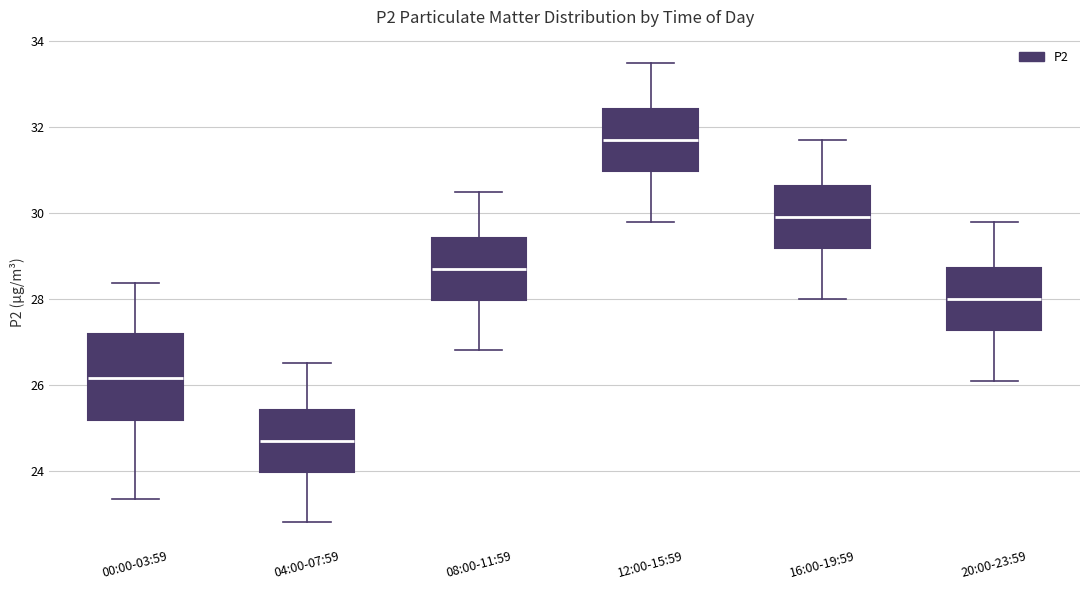

Which box's median line is the highest?

12:00-15:59